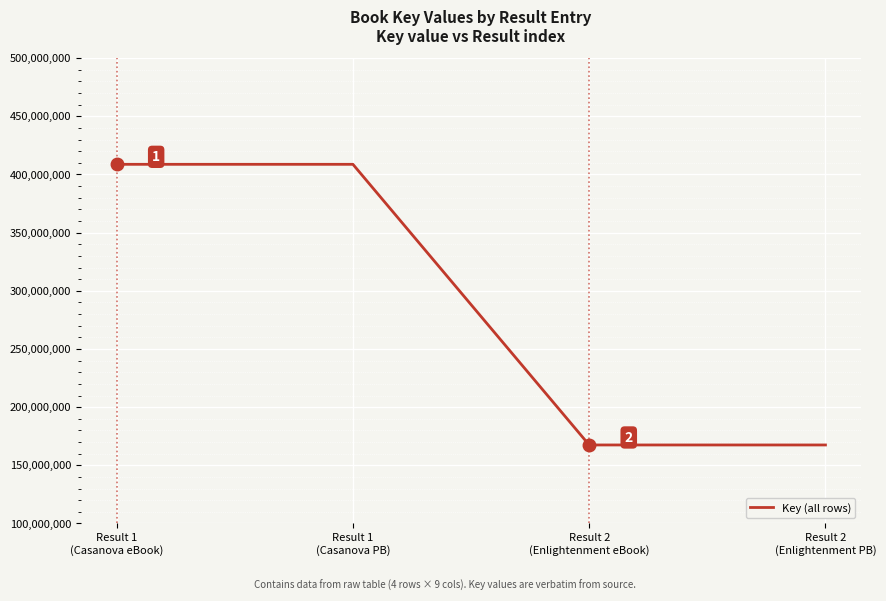

What is the minimum value shown in the chart?

167492476